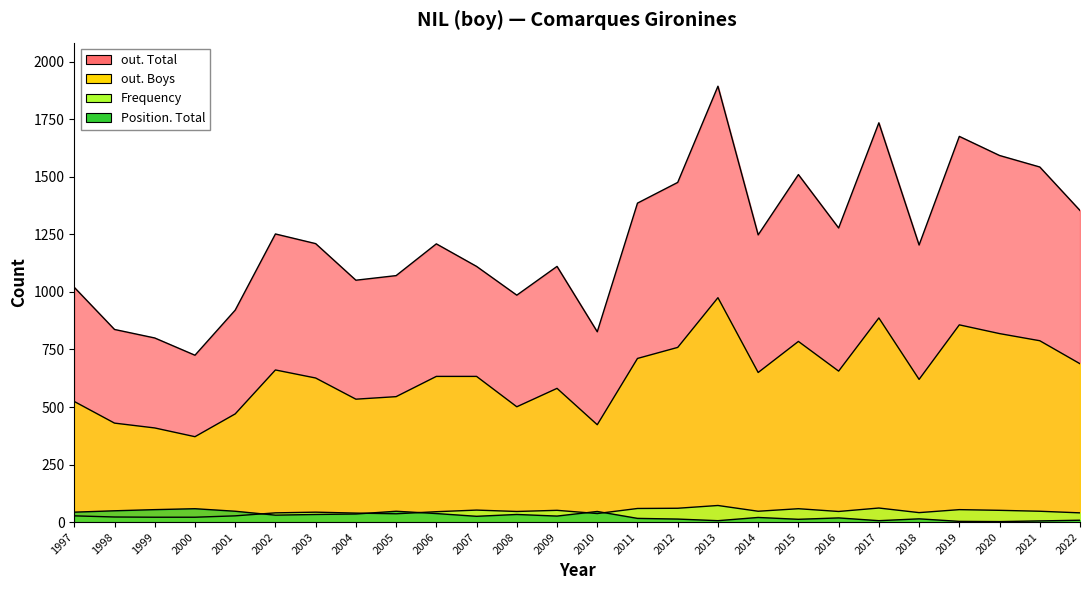

Does the chart display data point markers on the line(s)?

No